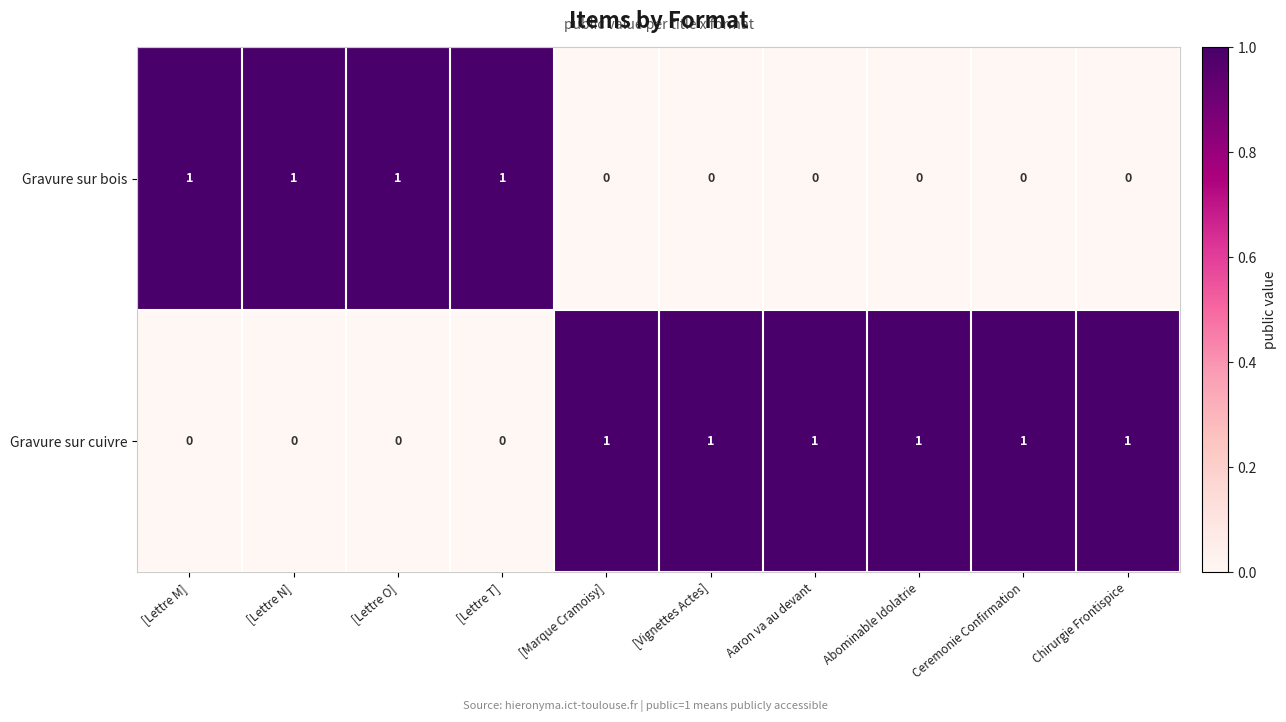

Rank the series at [Lettre T] from lowest to highest value.

Gravure sur cuivre, Gravure sur bois